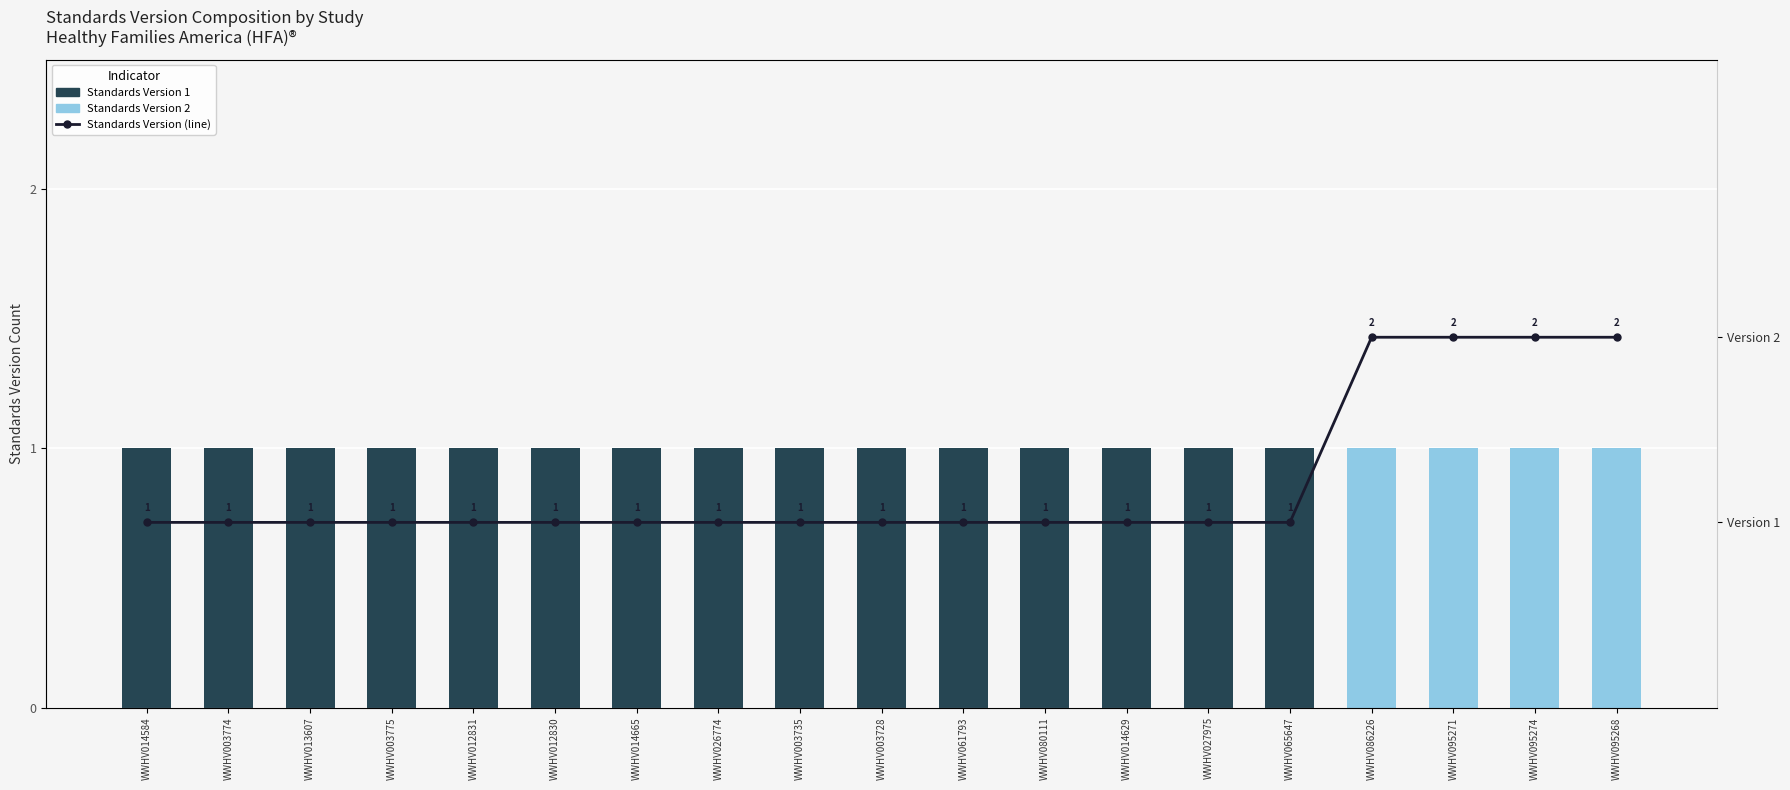

At WWHV003774, list the series in order from largest to smallest.

Standards Version 1, Standards Version (line), Standards Version 2